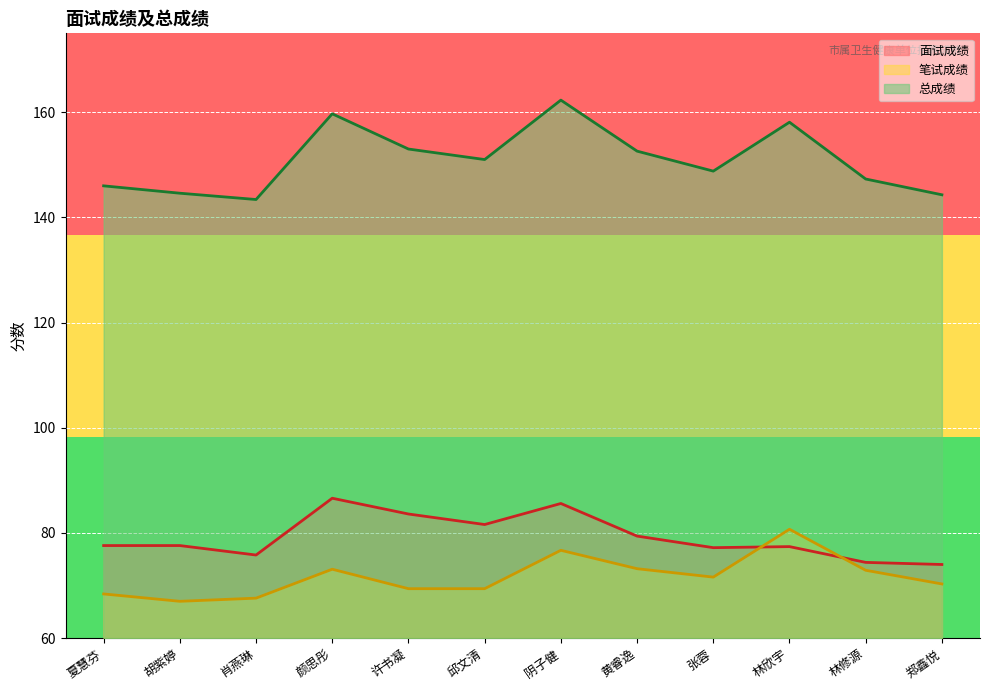

True or false: 笔试成绩 has a value of 25.8 at 许书凝.

False